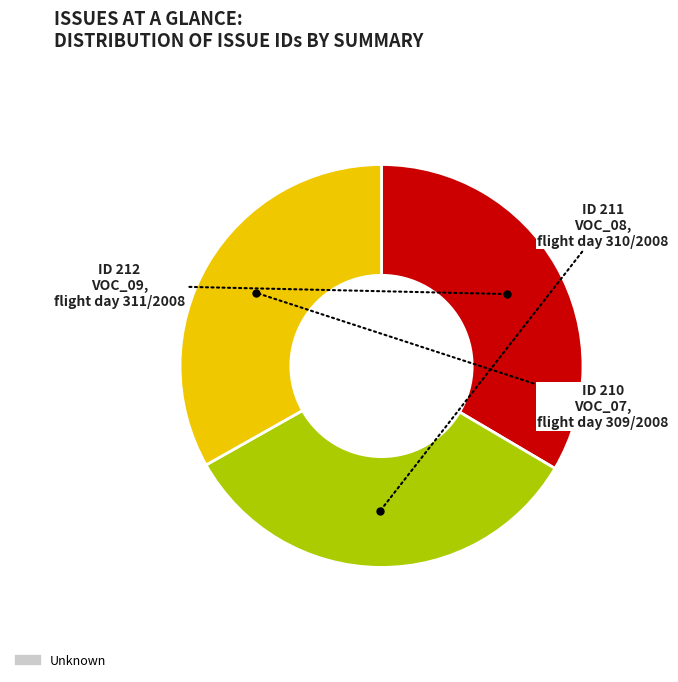

Does any single category account for the majority?

No